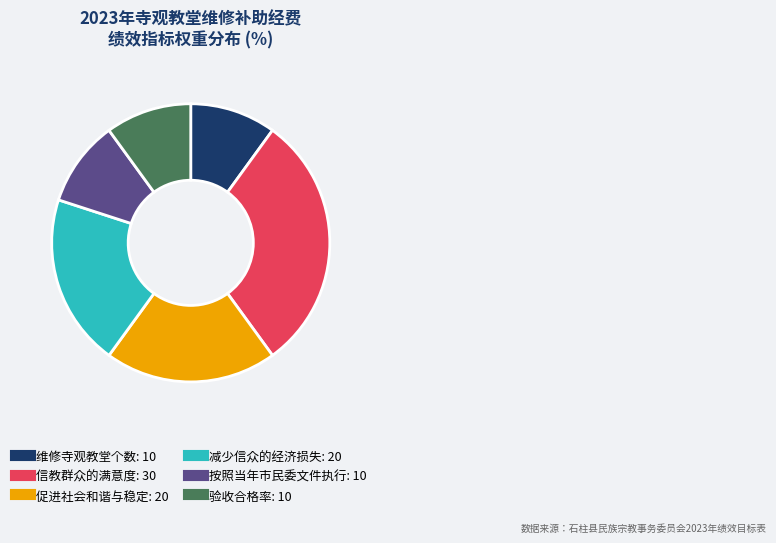

Is it true that 促进社会和谐与稳定 is 20% of the pie?

True